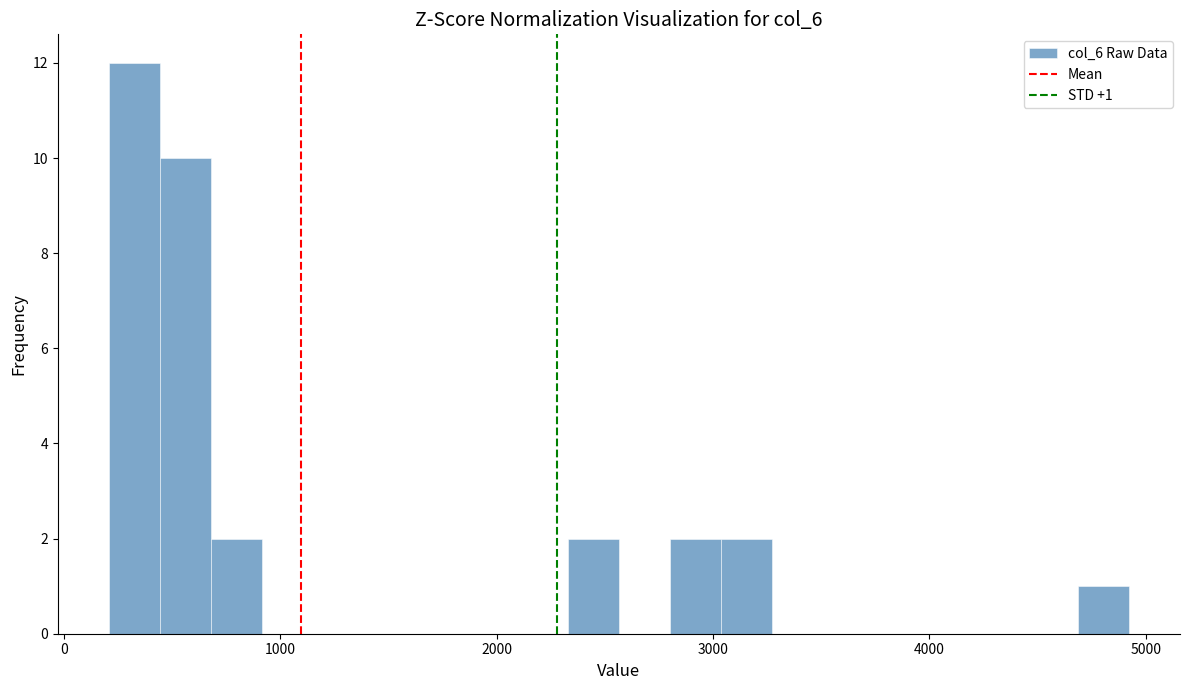

Read against the x-axis, roughly where is the centre of the tallest bar?

300